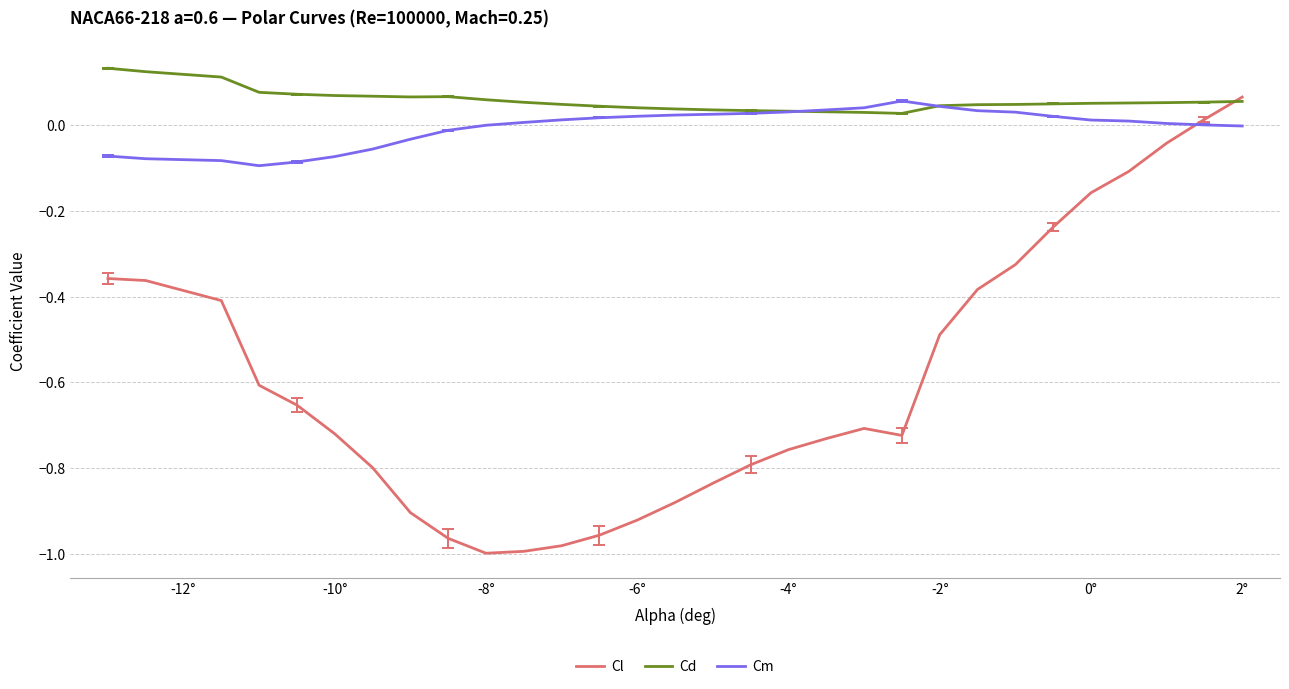

How many intersections are there between Cm and Cl?

1